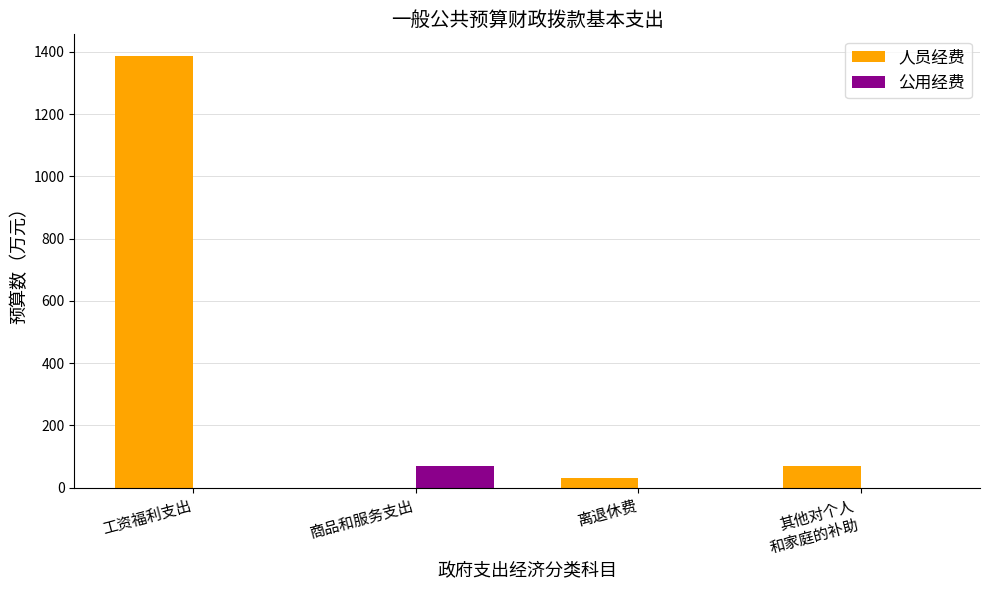

What is the sum of all 人员经费 values?

1488.1